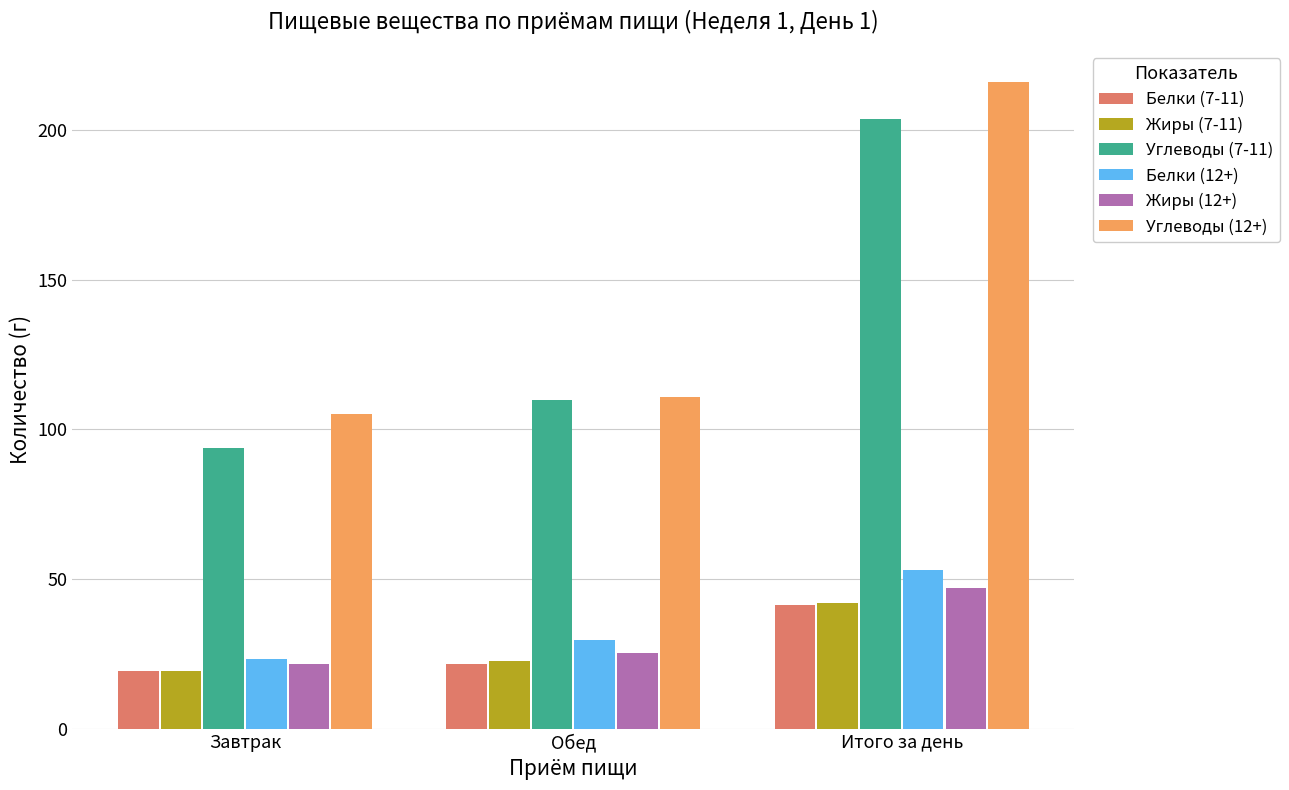

What position from the left is Итого за день?

3